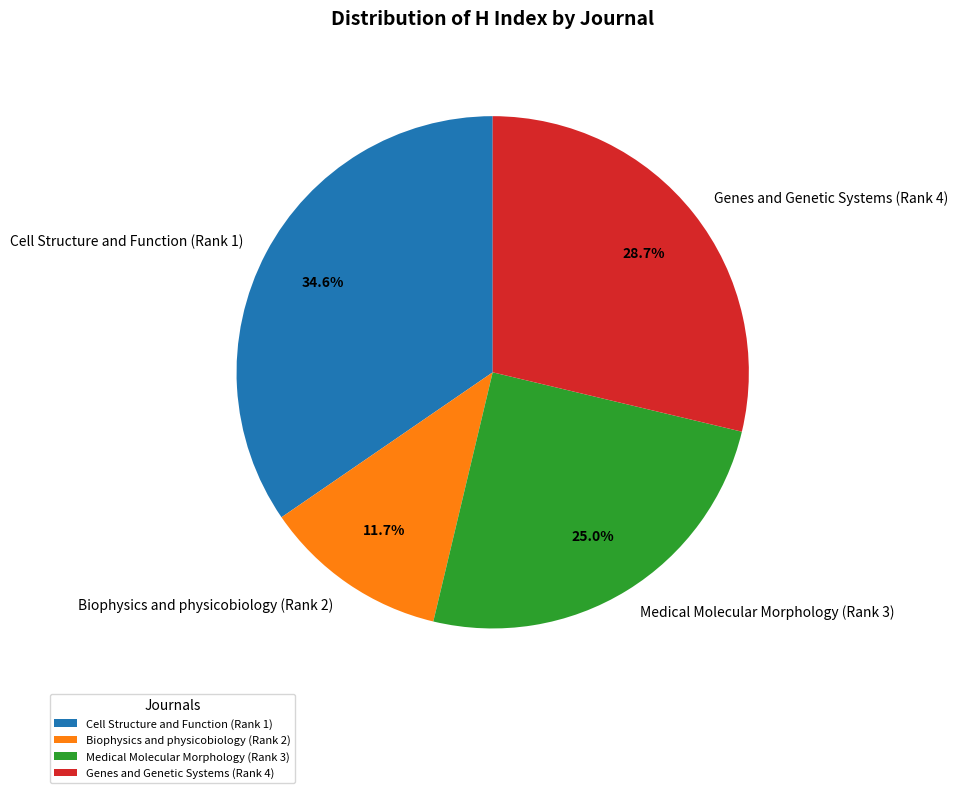

Is it true that Genes and Genetic Systems (Rank 4) is 18% of the pie?

False